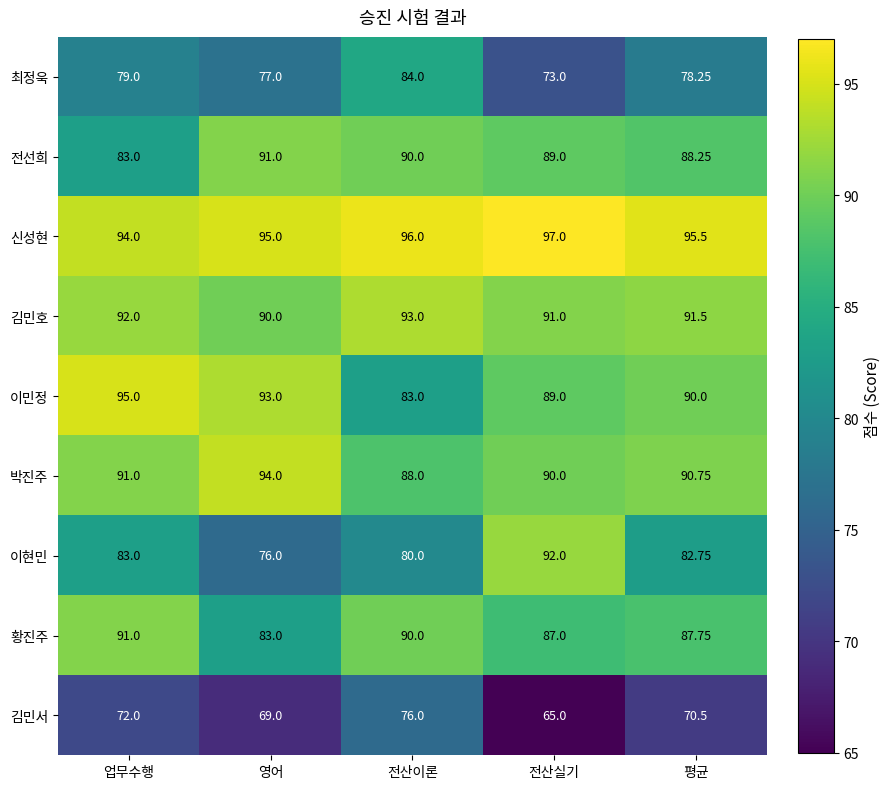

Which series has the largest total across all categories?

신성현